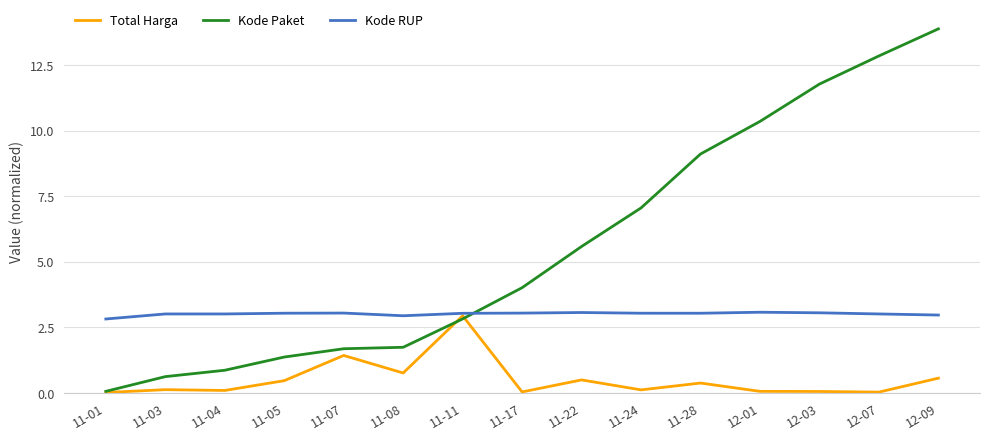

True or false: Kode Paket and Kode RUP cross at least once.

True